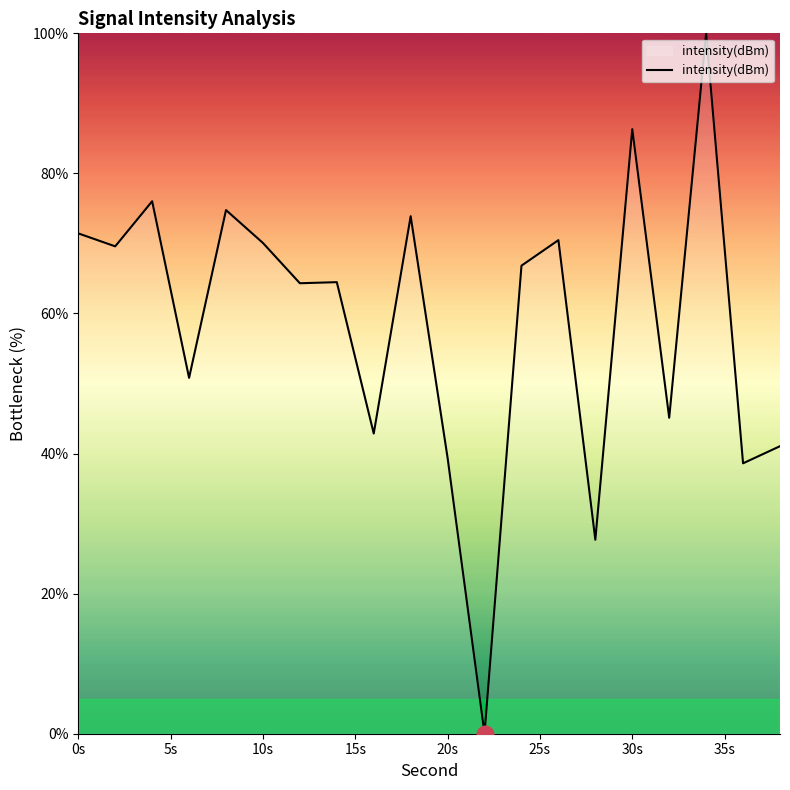

What is the difference between the maximum and minimum values?

100.0